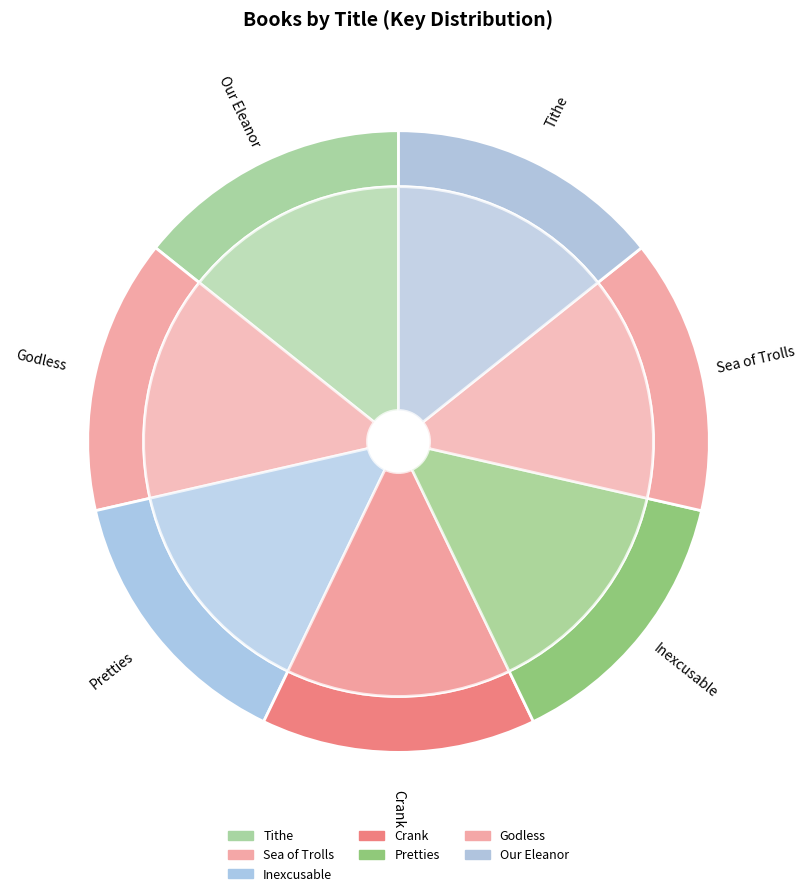

Which has a higher value, Crank or Inexcusable?

Crank